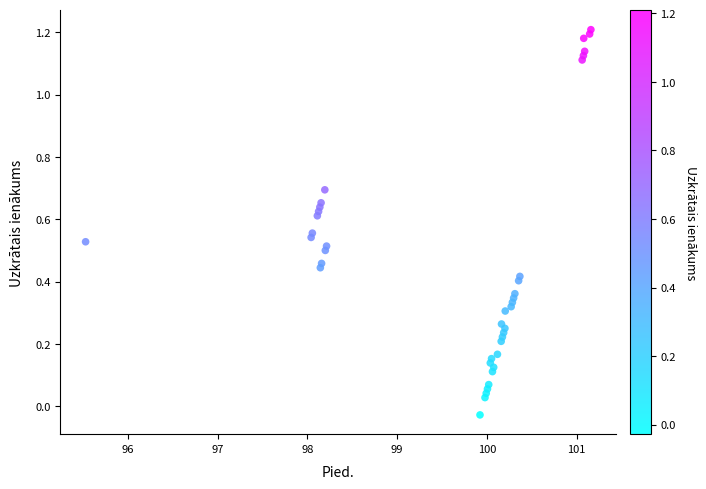

What is the range of X values (max minus min)?

5.6